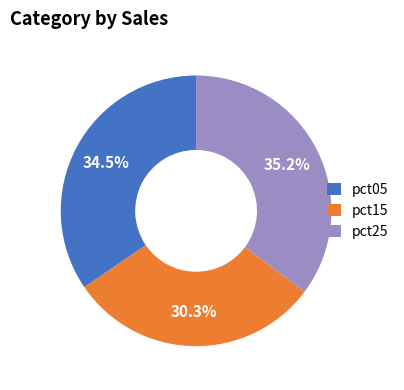

Is there any slice that represents more than half of the pie?

No